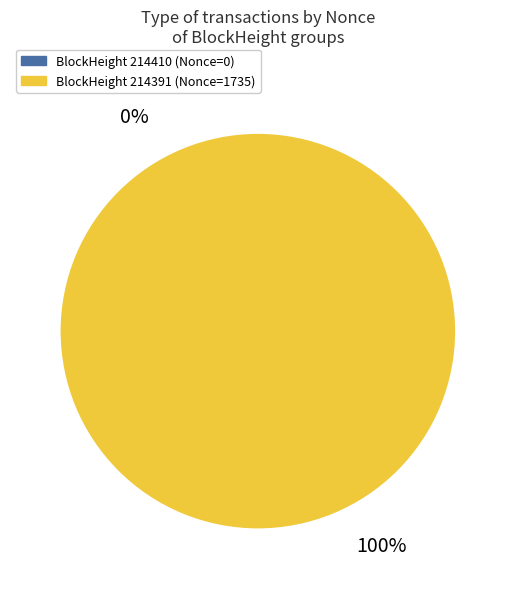

To the nearest percent, what is the average slice percentage?

50%